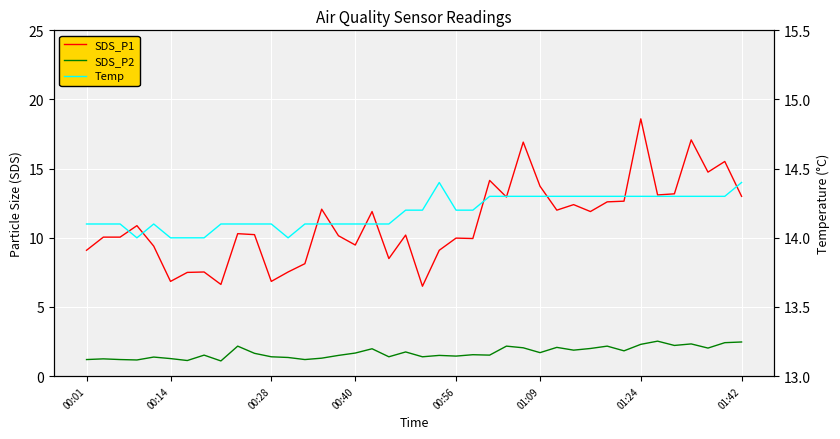

What is the difference between the maximum and second lowest values in the SDS_P1 series?

12.0